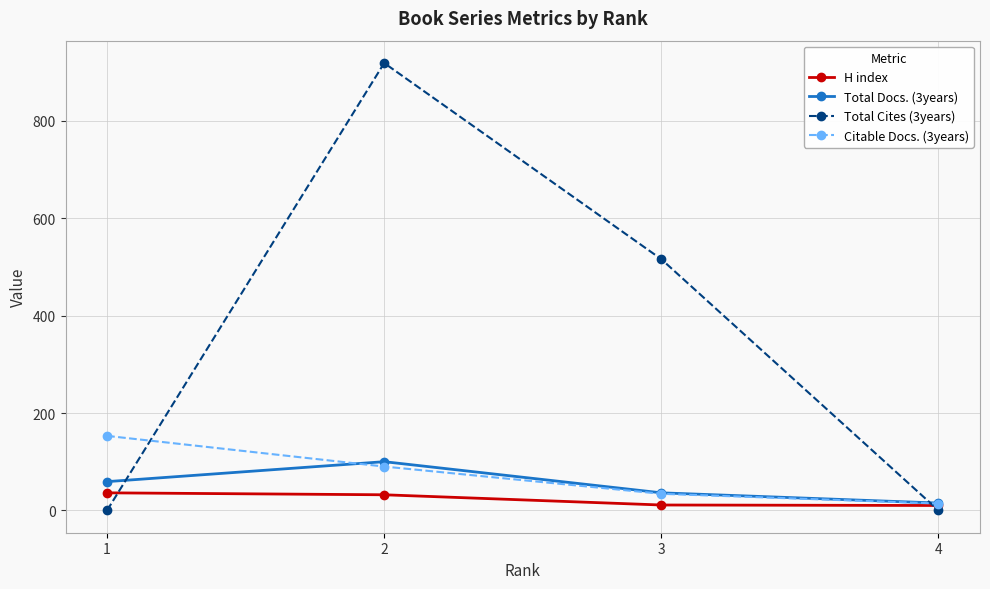

List the series in order of their peak value, highest first.

Total Cites (3years), Citable Docs. (3years), Total Docs. (3years), H index